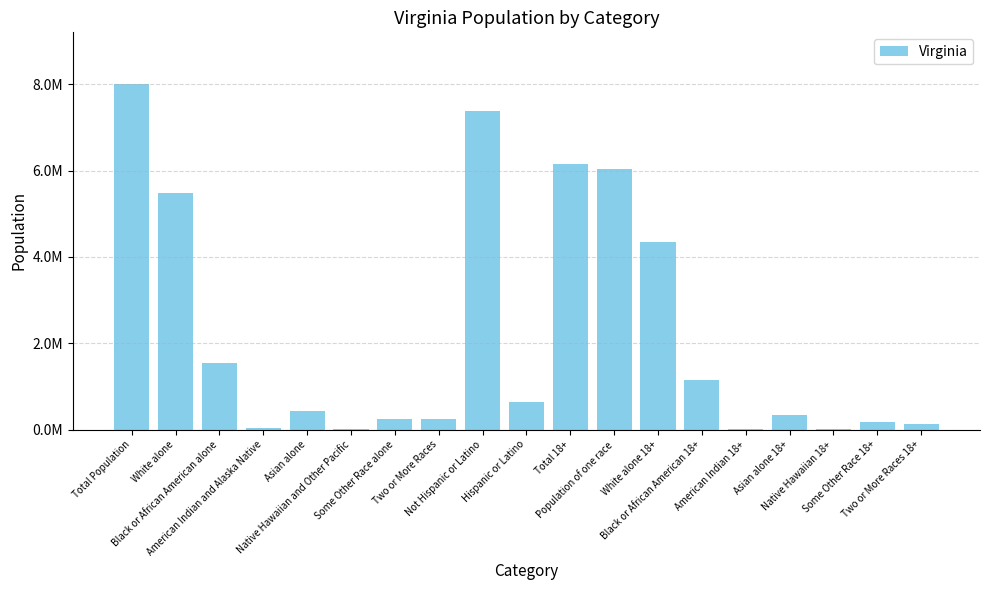

What position from the left is American Indian 18+?

15